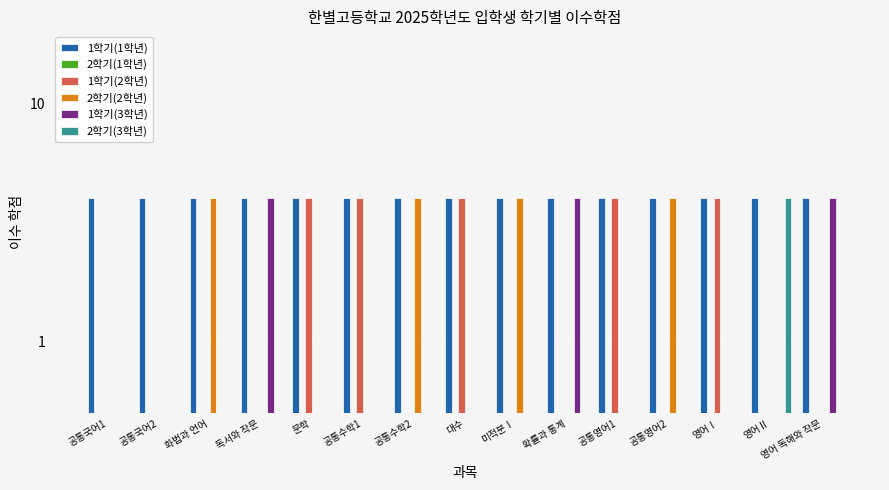

How many groups of bars are there?

15